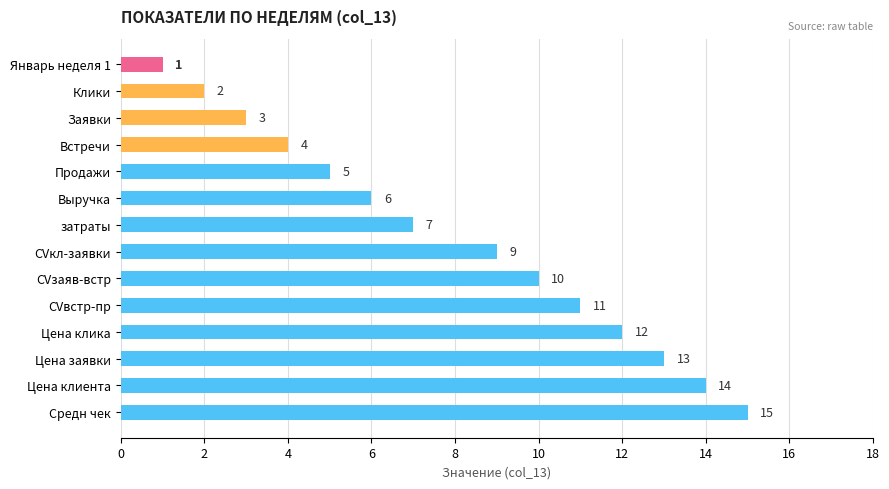

List the labels in order of value, smallest first.

Январь неделя 1, Клики, Заявки, Встречи, Продажи, Выручка, затраты, CVкл-заявки, CVзаяв-встр, CVвстр-пр, Цена клика, Цена заявки, Цена клиента, Средн чек